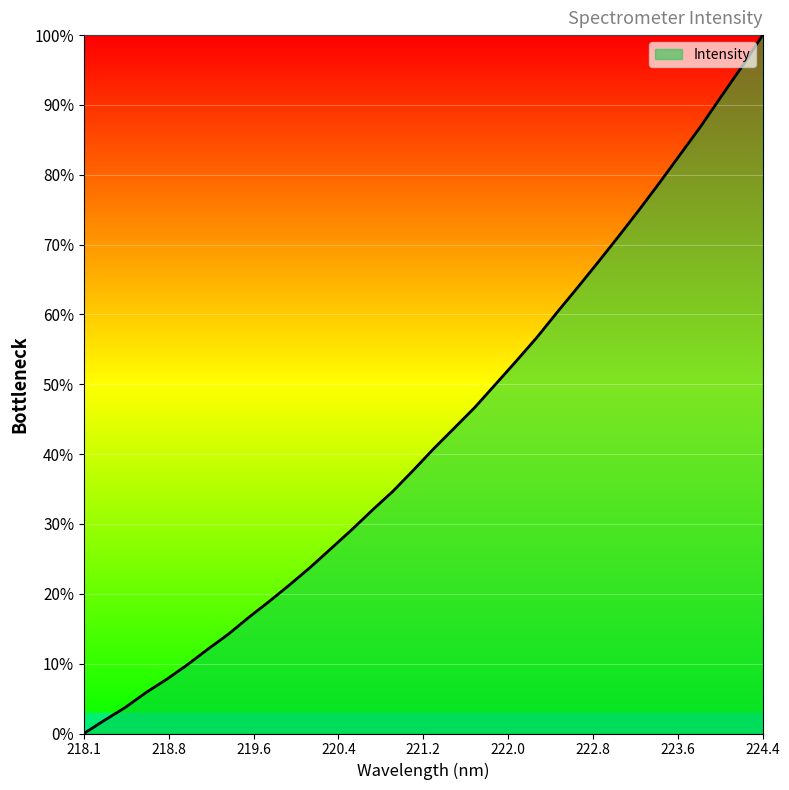

How many values are above zero?

33